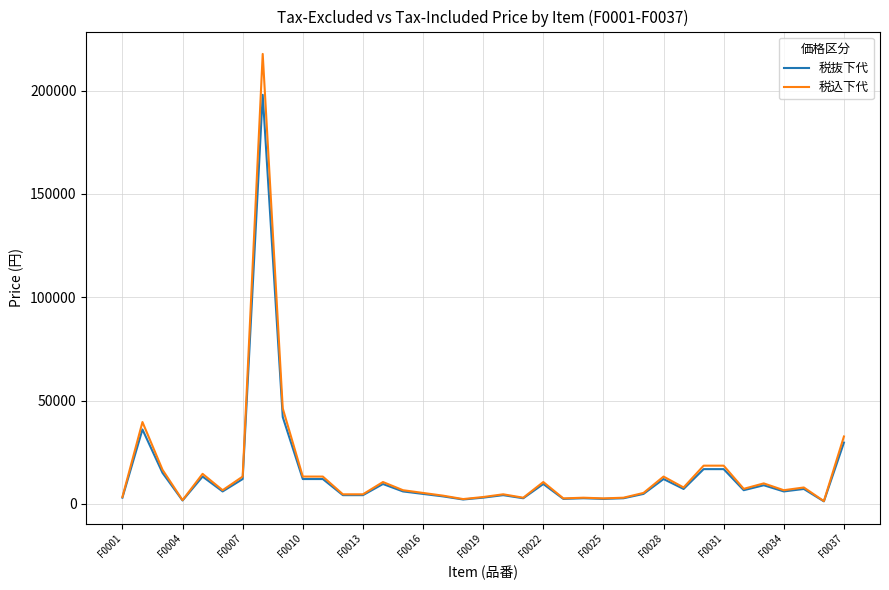

Rank the series by their maximum value, from highest to lowest.

税込下代, 税抜下代